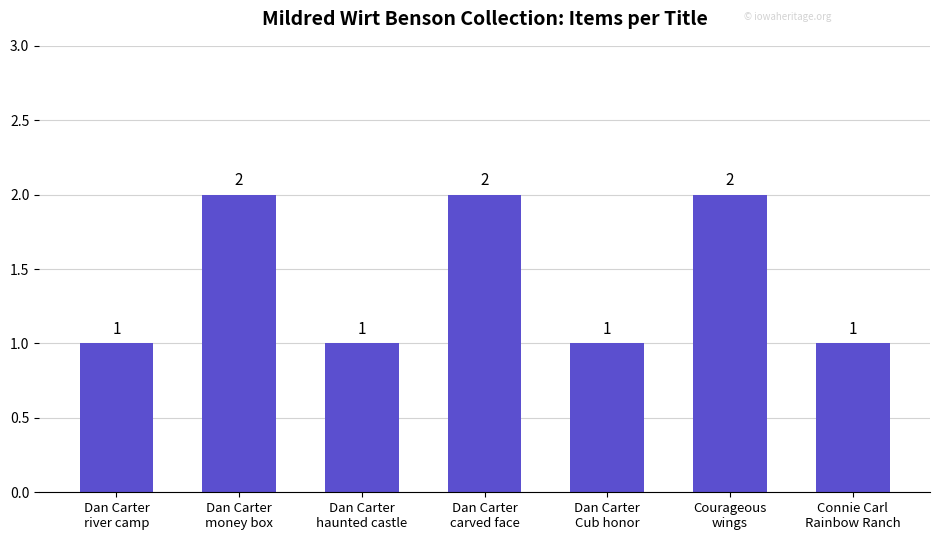

How many series are shown in this chart?

1